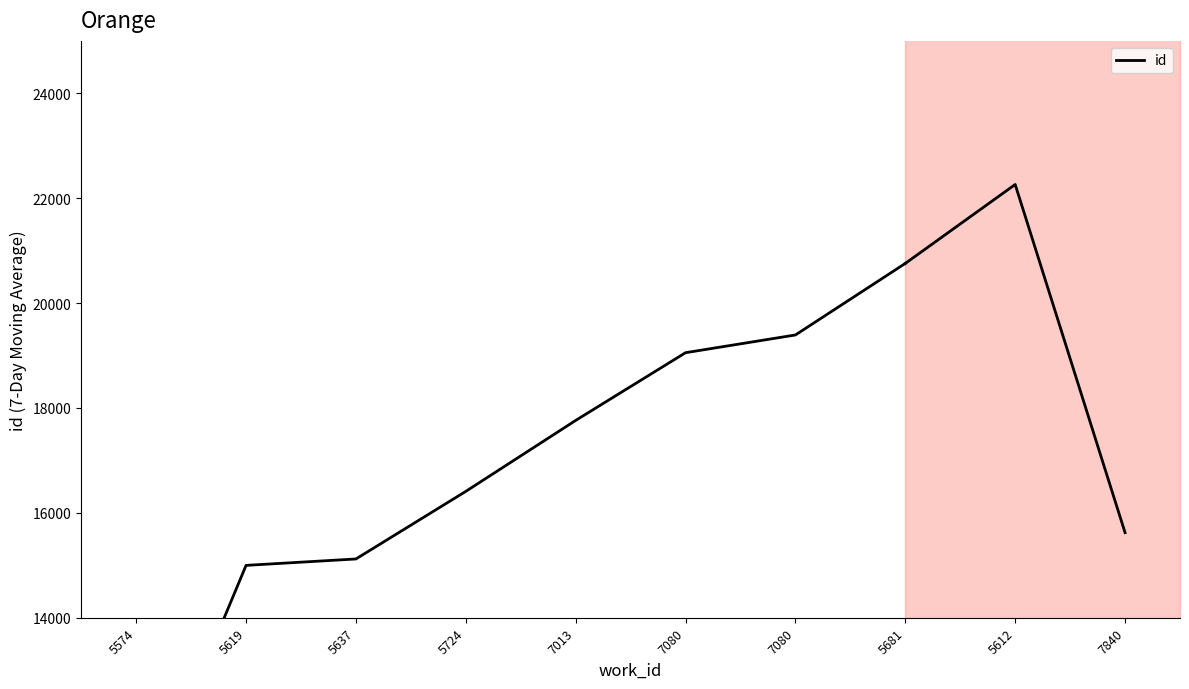

Where is the data nearest to the value 15365?

5637